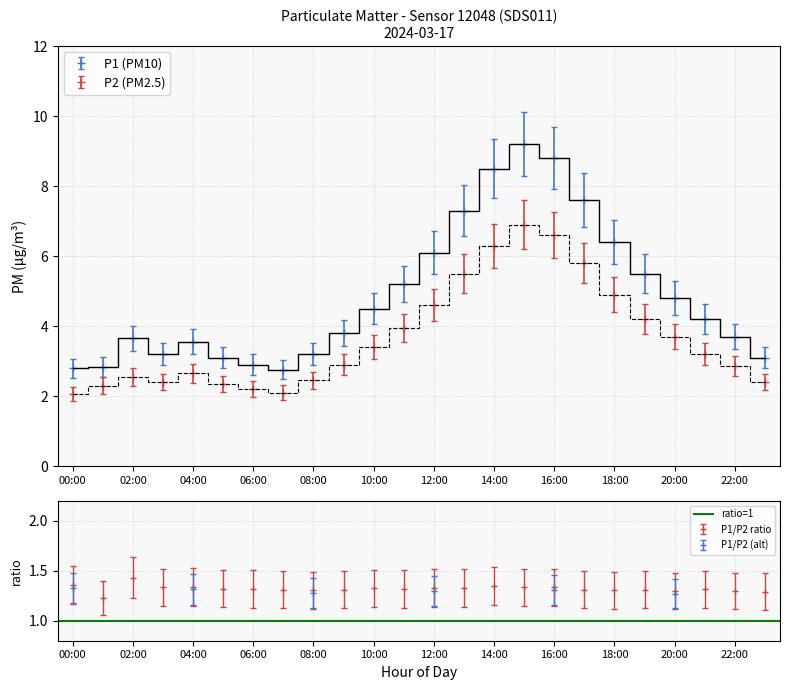

What is the total value across all series at 06:00?

5.3